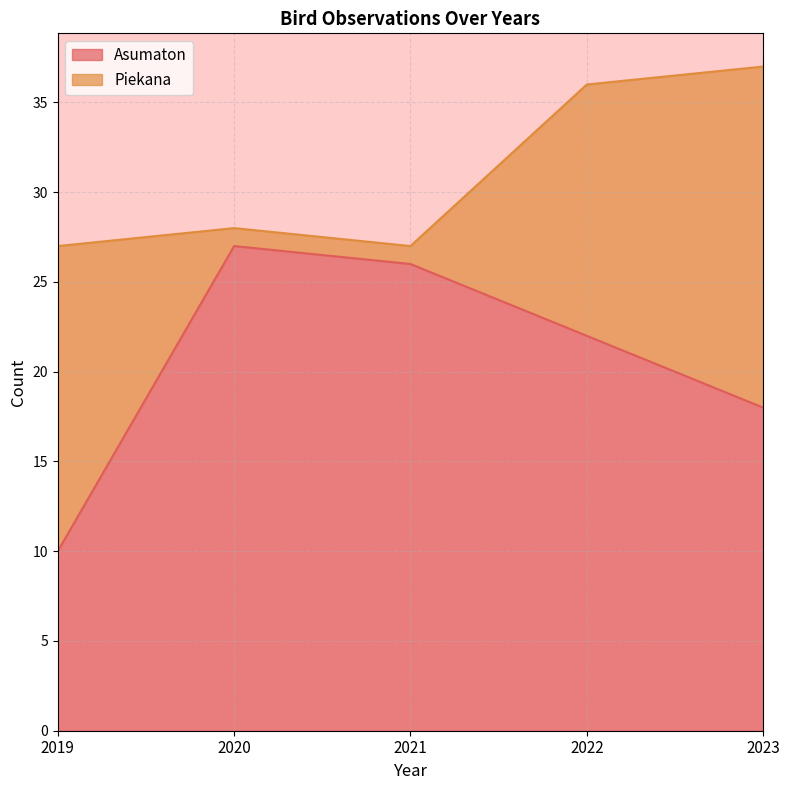

List the labels in order of value, largest first.

2020, 2021, 2022, 2023, 2019